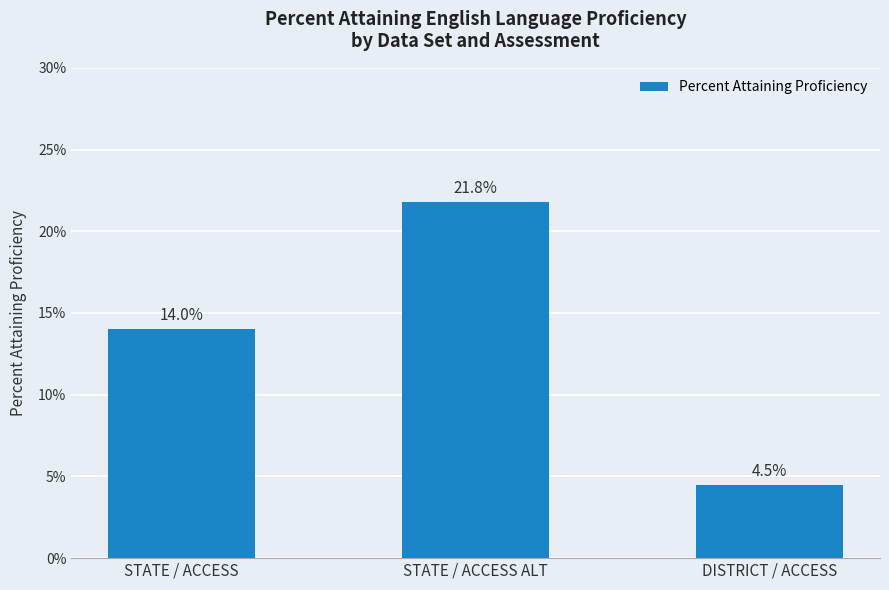

What is the label of the 3rd bar from the left?

DISTRICT / ACCESS